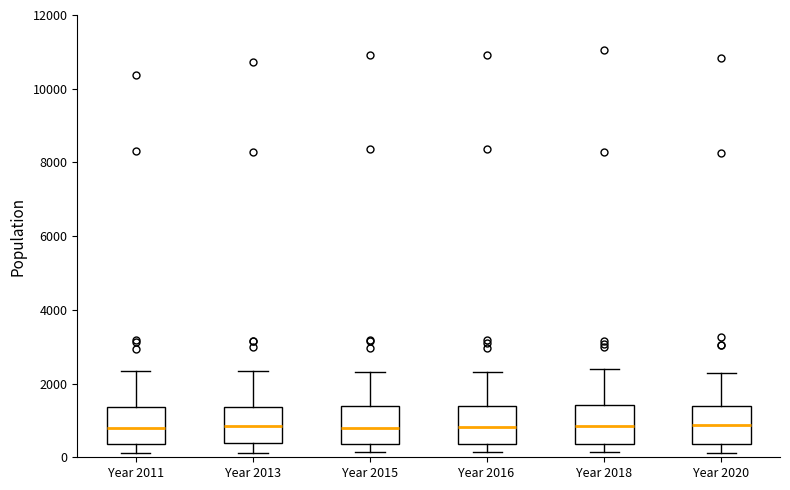

Where is the upper edge of the box for Year 2018 on the y-axis? The values are not printed on the chart, so give them approximately, as read against the axis.

1400